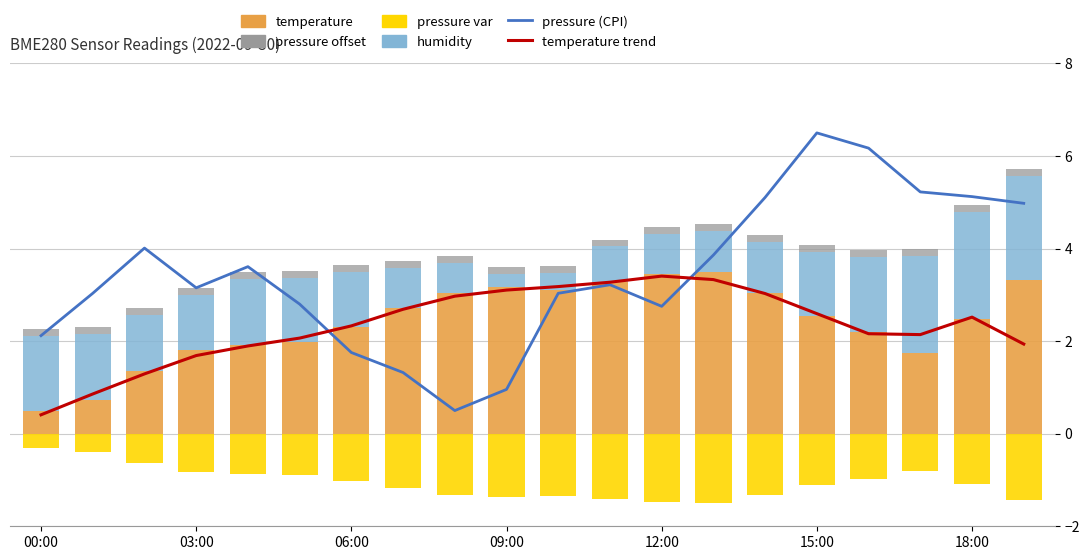

Which label corresponds to the smallest value in the chart?

13